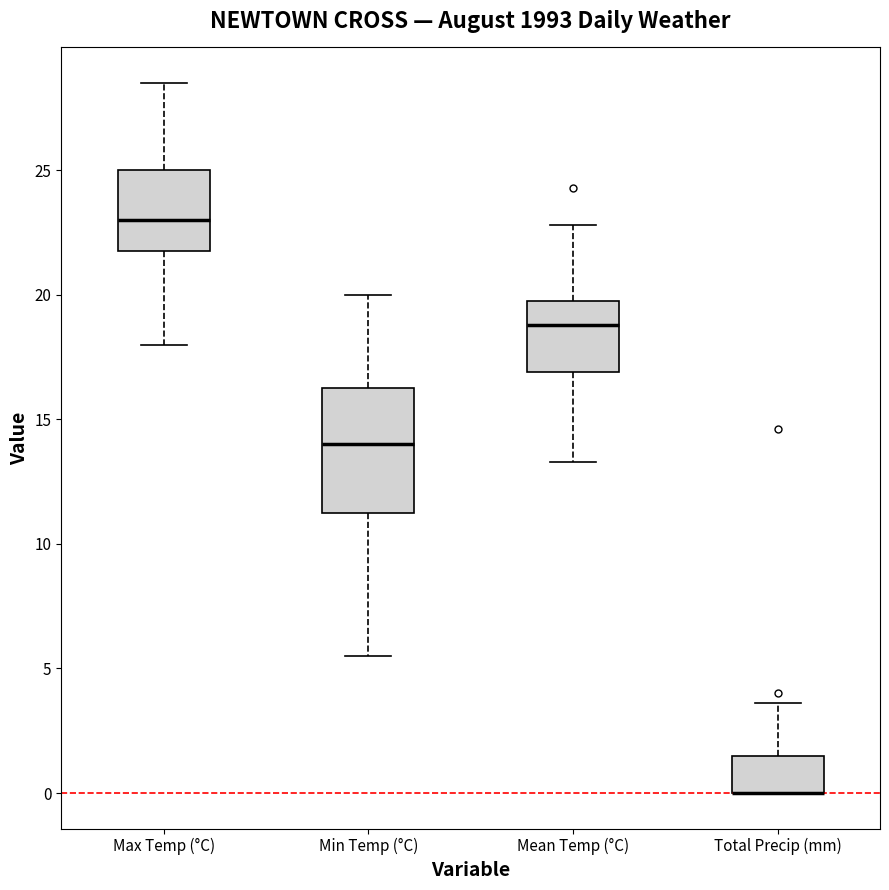

Which box is the tallest, from its lower edge to its upper edge?

Min Temp (°C)